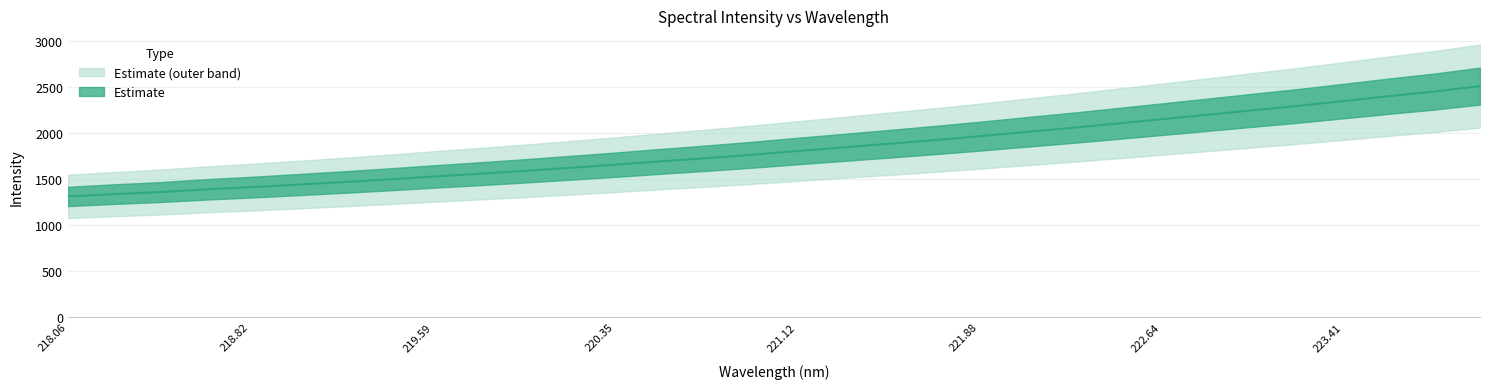

What is the label of the 9th point from the left?

219.59